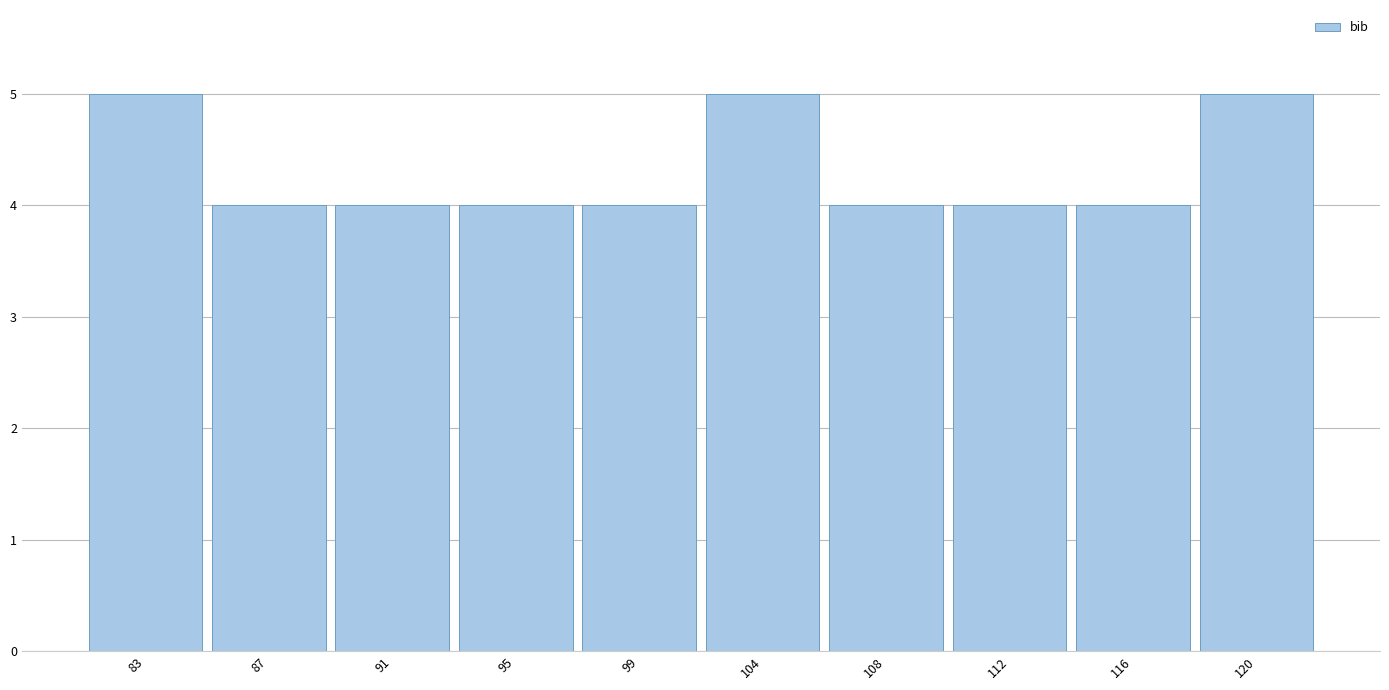

Reading right to left, list all the values displayed in this chart.

120=5	116=4	112=4	108=4	104=5	99=4	95=4	91=4	87=4	83=5